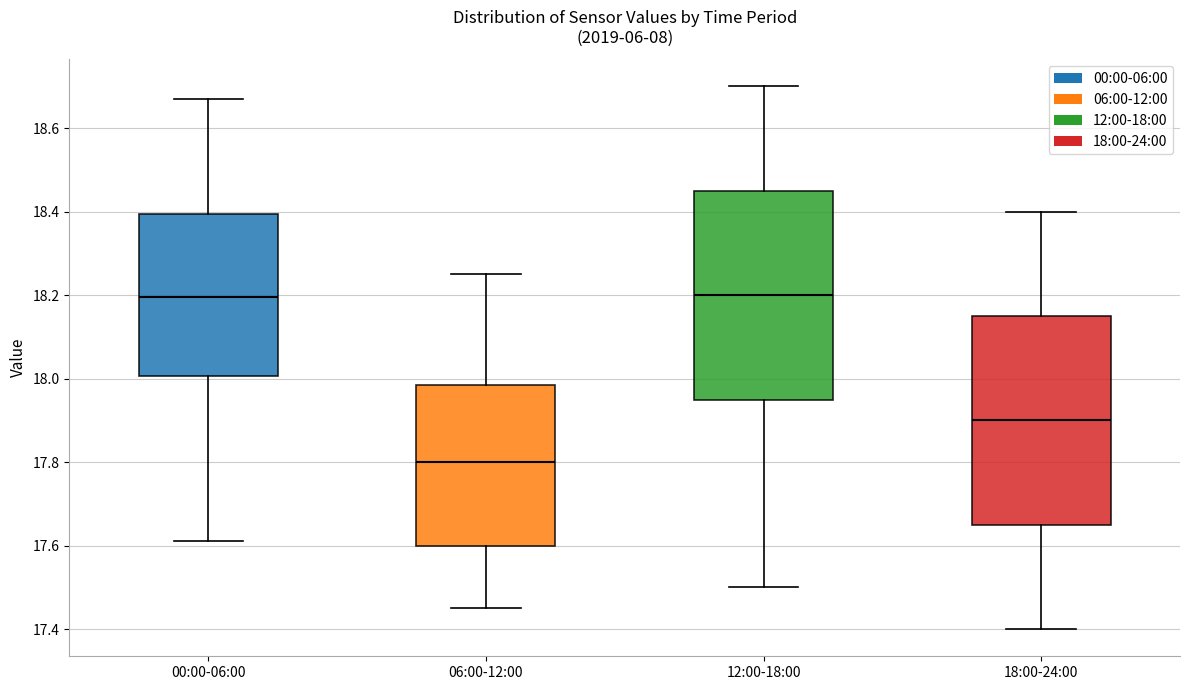

Where does the median line of the box for 12:00-18:00 sit on the y-axis? The values are not printed on the chart, so give them approximately, as read against the axis.

18.20